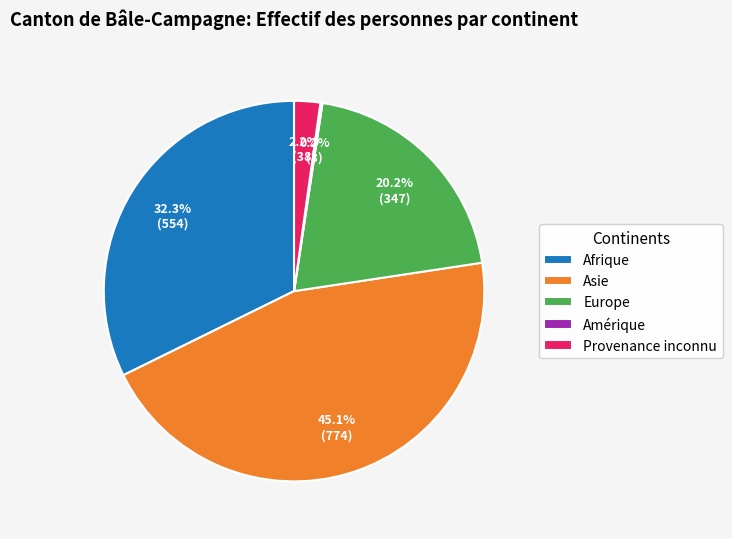

What percentage do Provenance inconnu and Europe together represent?

22.4%